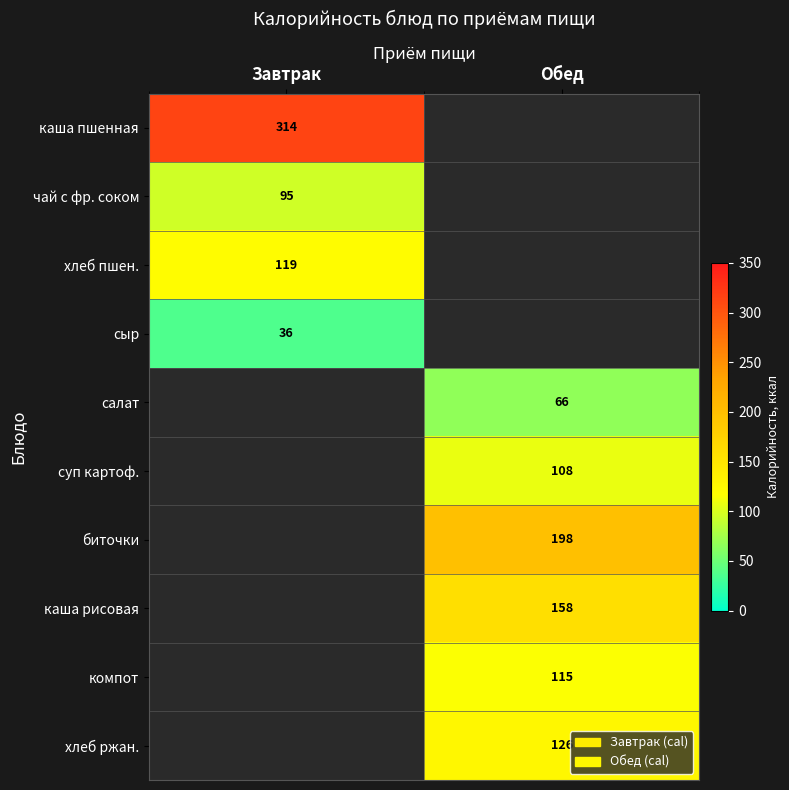

Which category has the highest value across all series?

Завтрак